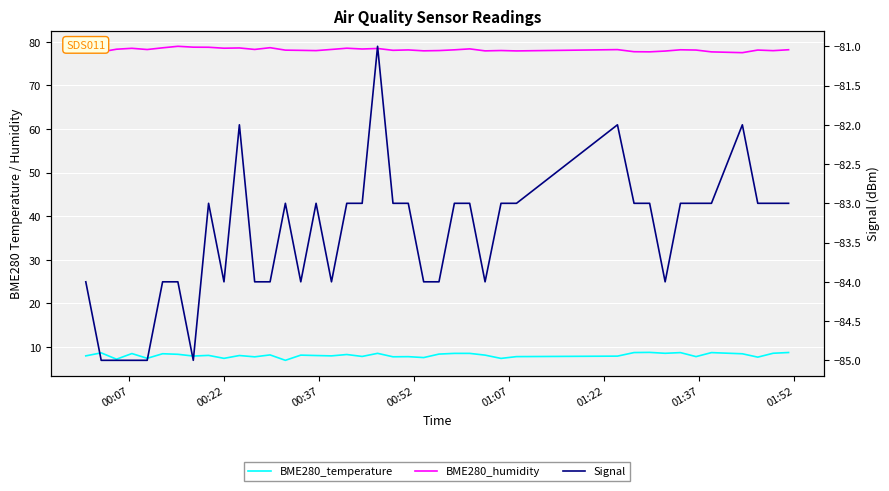

Does the chart display data point markers on the line(s)?

No